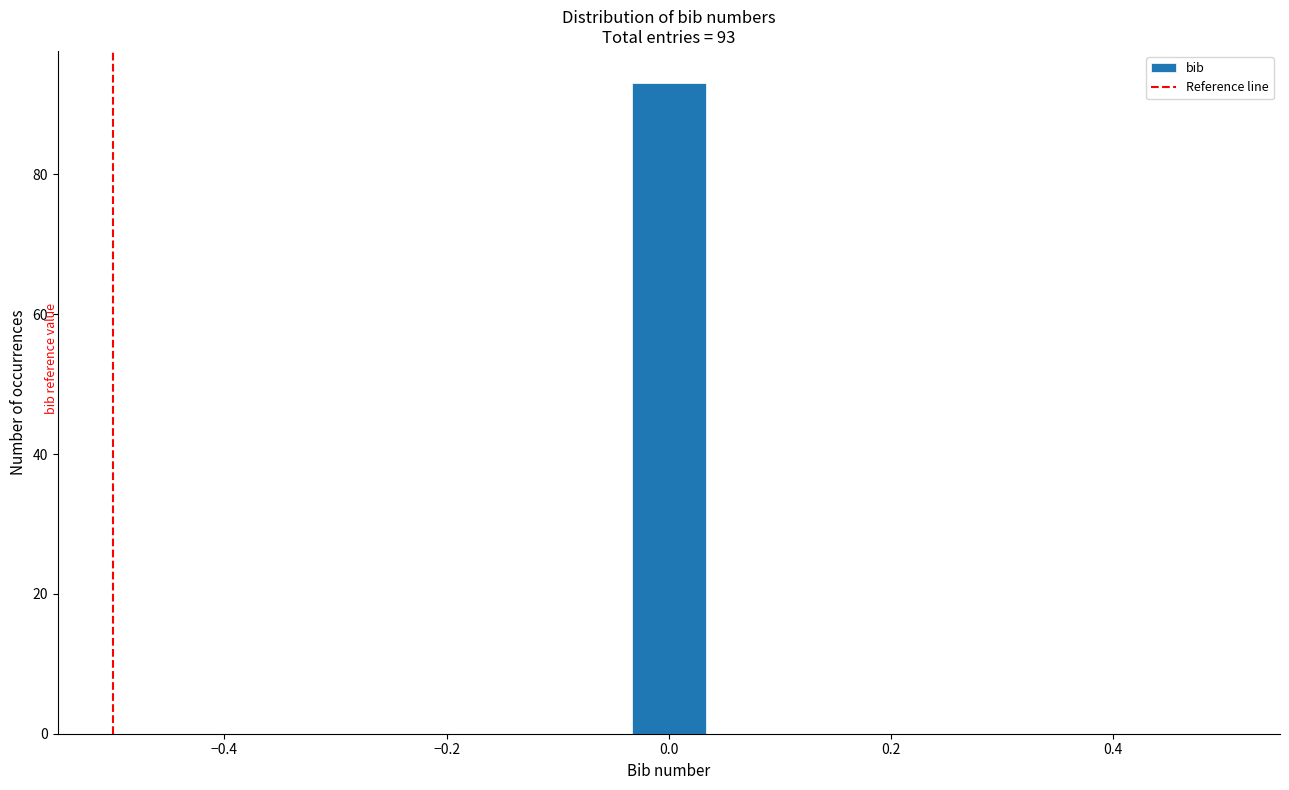

Around what value on the x-axis is the tallest bar? Give the approximate position of its centre, as read against the axis.

0.00